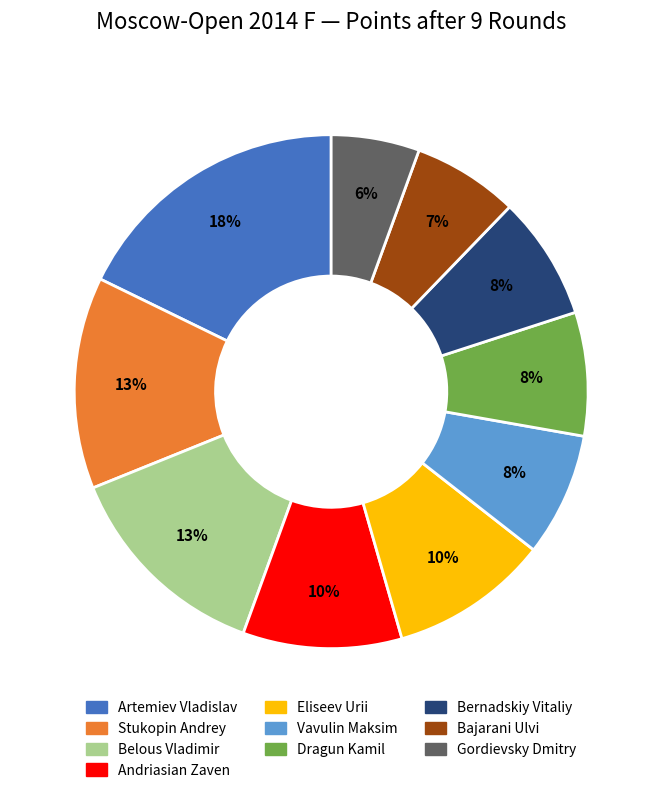

How many segments does this pie chart have?

10